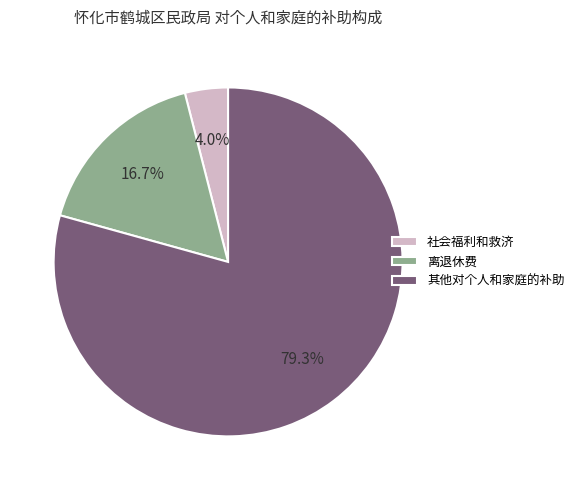

What is the total percentage of 社会福利和救济 and 离退休费?

20.7%